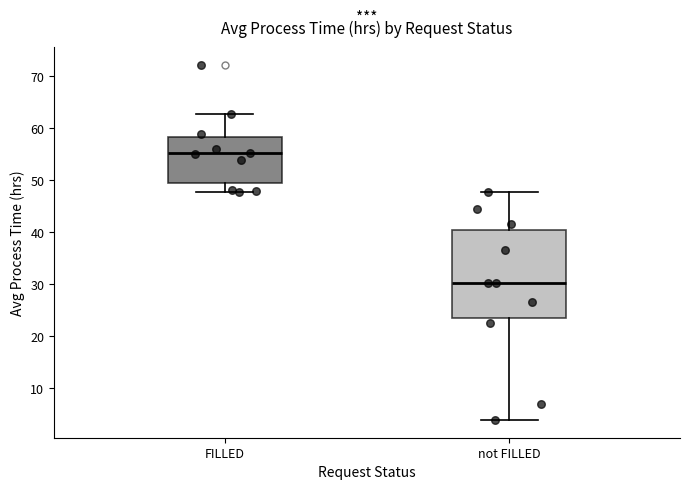

Reading left to right, read every box against the y-axis: the position of its median line, the range the box covers, and the ends of its whiskers. The values are not printed on the chart, so give them approximately, as read against the axis.

FILLED: median 55, box 50 to 58, whiskers 48 to 63
not FILLED: median 30, box 24 to 40, whiskers 4 to 48